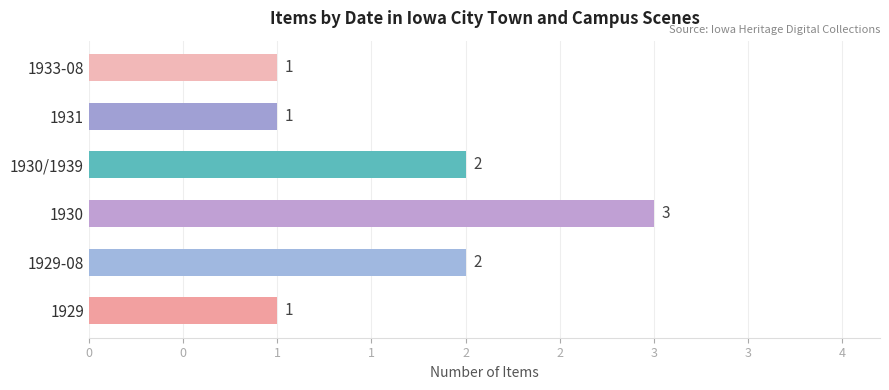

Does the chart contain any negative values?

No